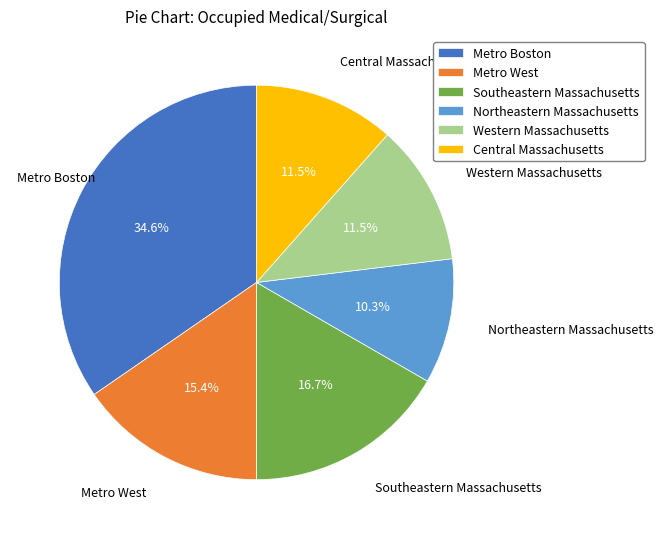

How many segments does this pie chart have?

6